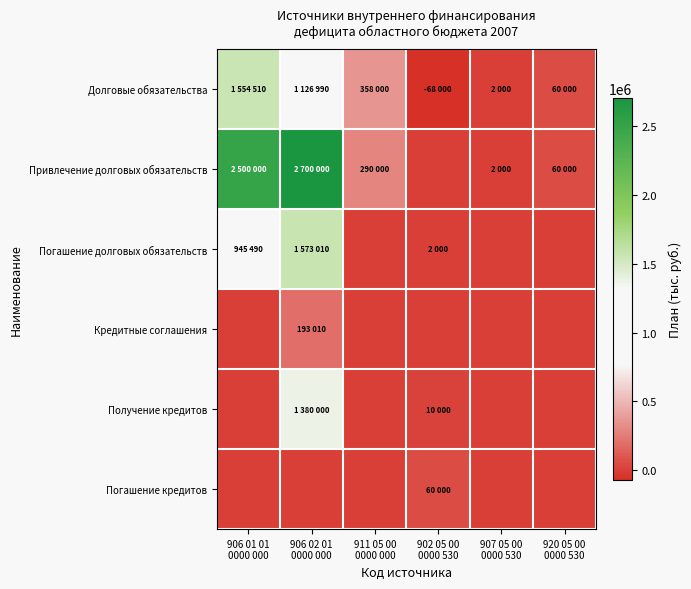

Reading left to right, transcribe all the data shown in this chart.

Долговые обязательства: 906 01 01
0000 000=1554510	906 02 01
0000 000=1126990	911 05 00
0000 000=358000	902 05 00
0000 530=-68000	907 05 00
0000 530=2000	920 05 00
0000 530=60000
Привлечение долговых обязательств: 906 01 01
0000 000=2500000	906 02 01
0000 000=2700000	911 05 00
0000 000=290000	902 05 00
0000 530=0	907 05 00
0000 530=2000	920 05 00
0000 530=60000
Погашение долговых обязательств: 906 01 01
0000 000=945490	906 02 01
0000 000=1573010	911 05 00
0000 000=0	902 05 00
0000 530=2000	907 05 00
0000 530=0	920 05 00
0000 530=0
Кредитные соглашения: 906 01 01
0000 000=0	906 02 01
0000 000=193010	911 05 00
0000 000=0	902 05 00
0000 530=0	907 05 00
0000 530=0	920 05 00
0000 530=0
Получение кредитов: 906 01 01
0000 000=0	906 02 01
0000 000=1380000	911 05 00
0000 000=0	902 05 00
0000 530=10000	907 05 00
0000 530=0	920 05 00
0000 530=0
Погашение кредитов: 906 01 01
0000 000=0	906 02 01
0000 000=0	911 05 00
0000 000=0	902 05 00
0000 530=60000	907 05 00
0000 530=0	920 05 00
0000 530=0